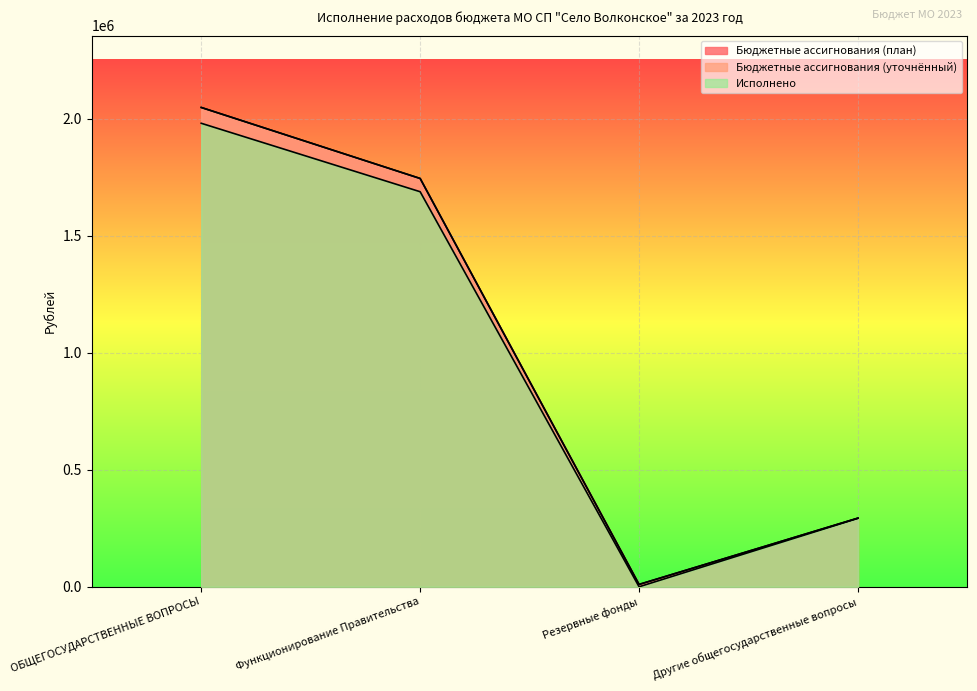

Where is Бюджетные ассигнования (план) nearest to the value 1029082?

Функционирование Правительства